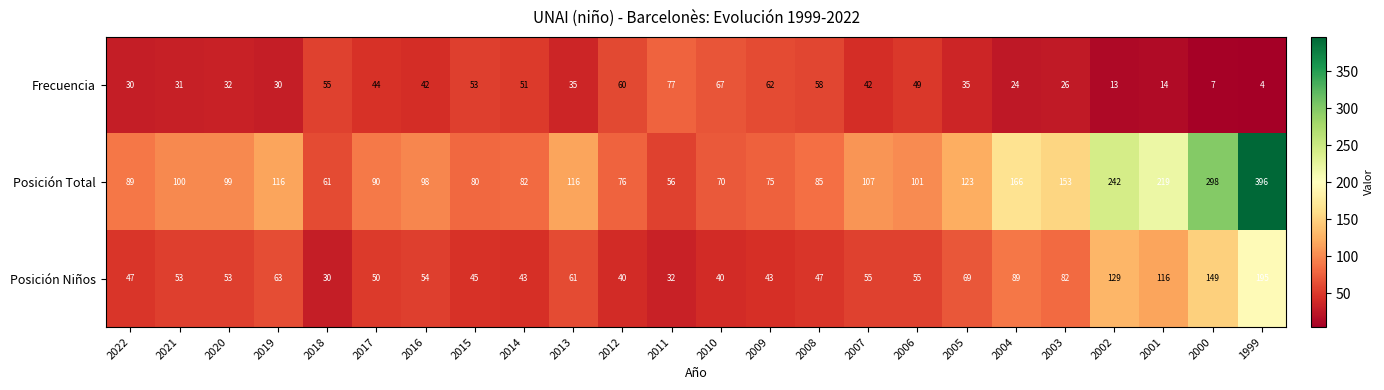

What is the average value of the Frecuencia series?

39